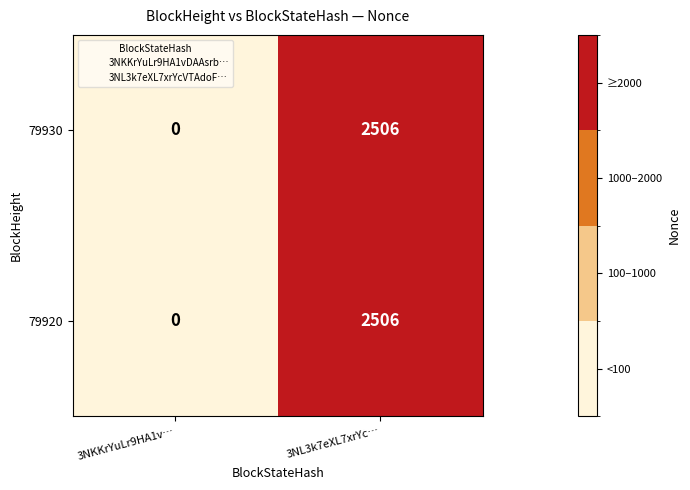

What is the sum of all 79930 values?

2506